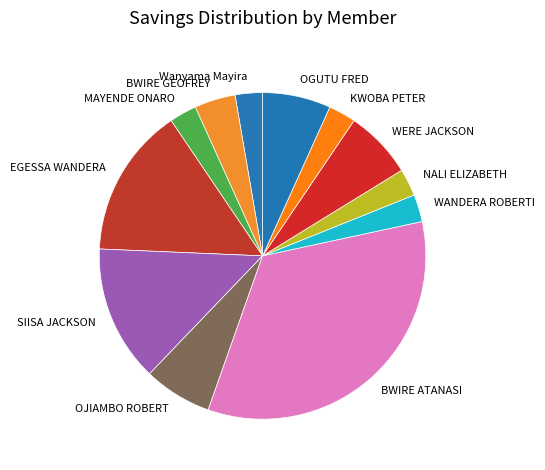

Which category has the biggest portion of the pie?

BWIRE ATANASI